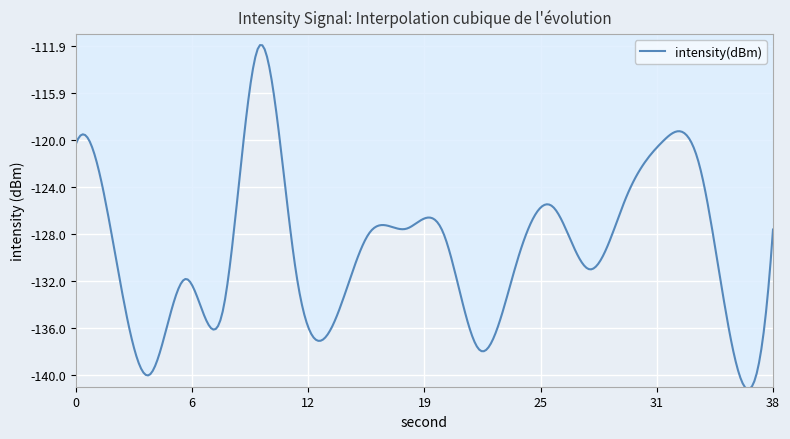

What is the difference between the maximum and minimum values?

29.4